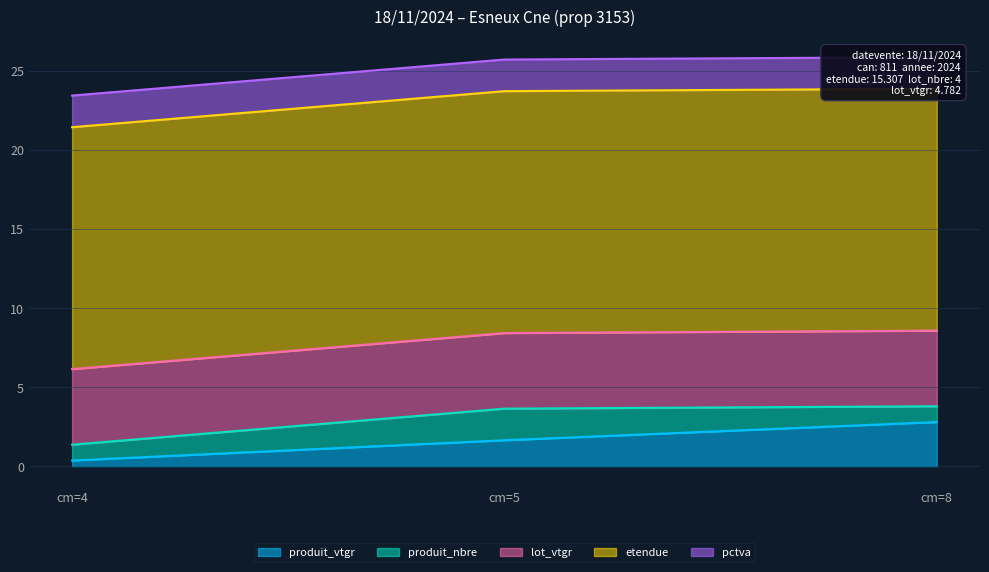

How many data points in produit_vtgr are less than 1?

1